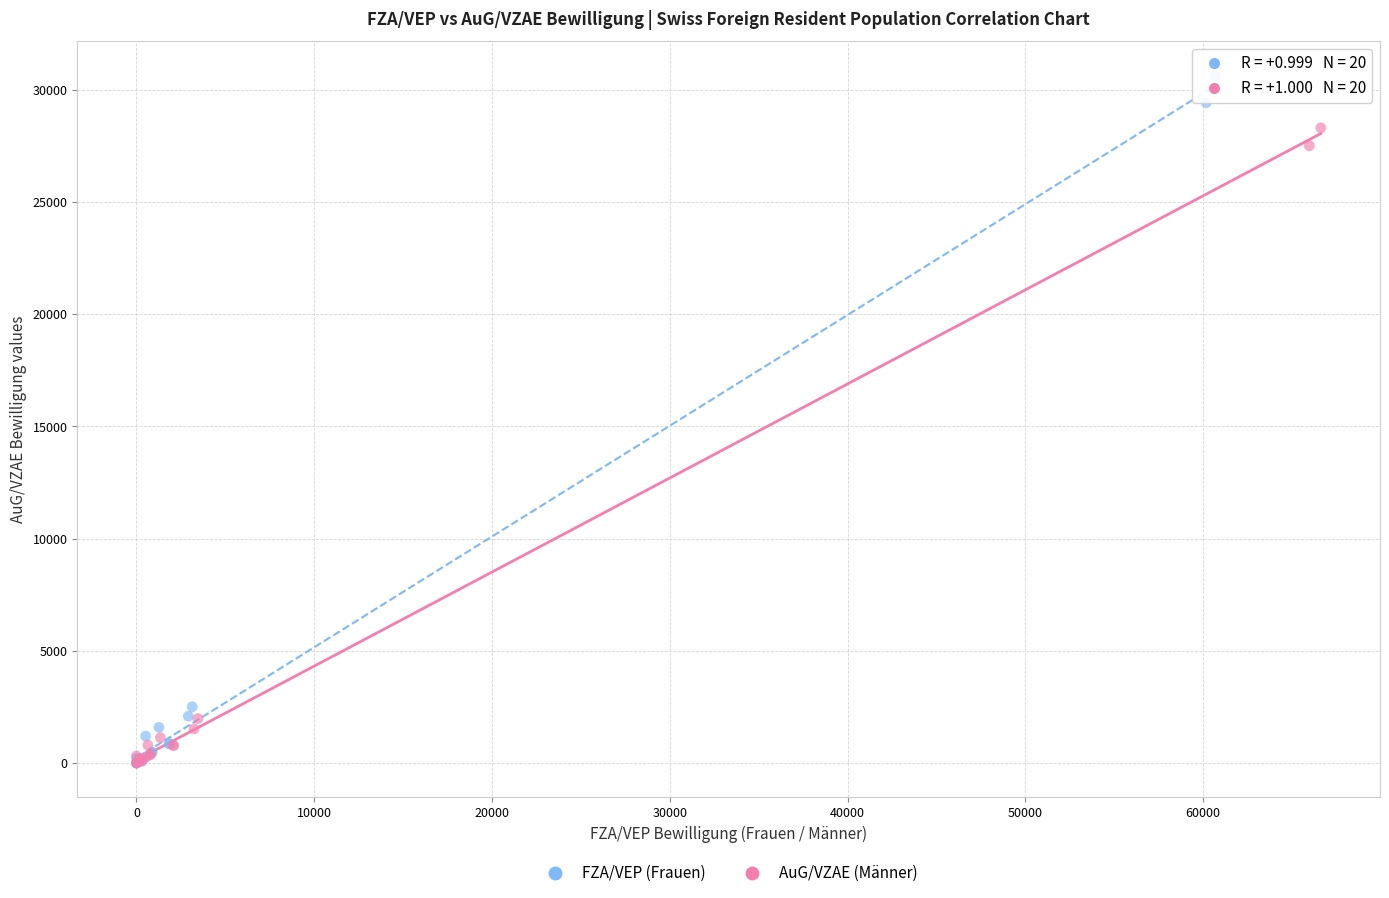

Which series reaches the maximum Y coordinate?

FZA/VEP (Frauen)